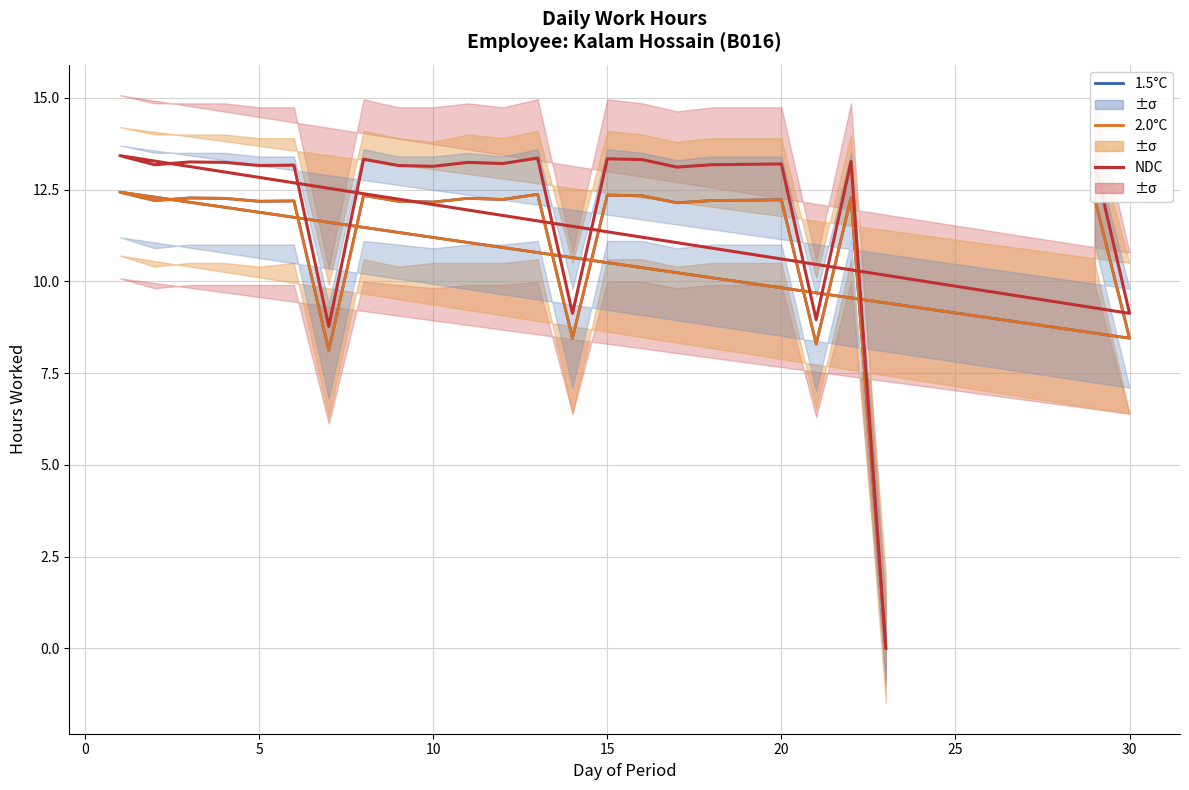

The value of NDC at 10 is 21.3. True or false?

False